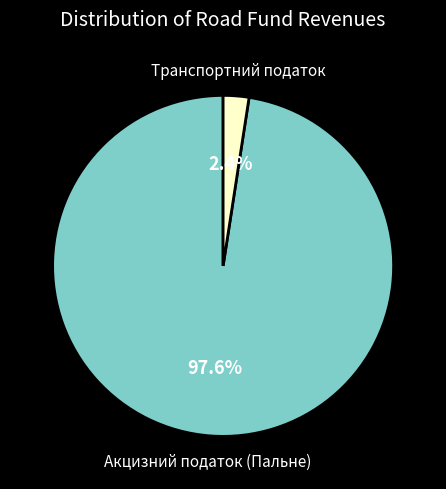

To the nearest percent, what portion does Транспортний податок represent?

2%